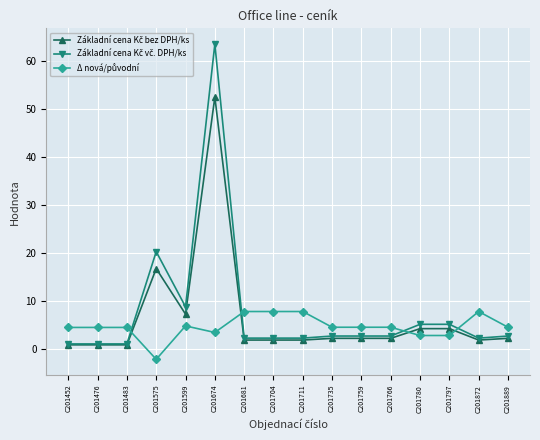

Which category has the lowest value across all series?

C201575